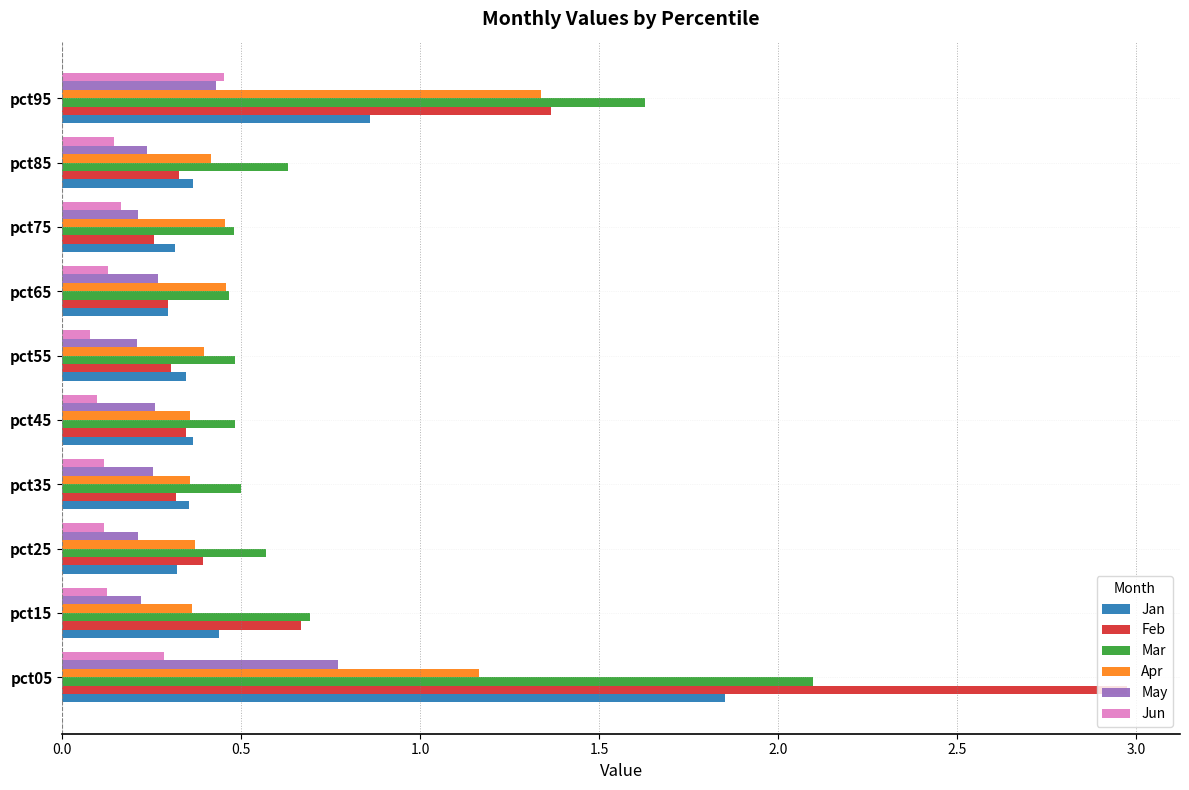

Which series has the largest total across all categories?

Mar